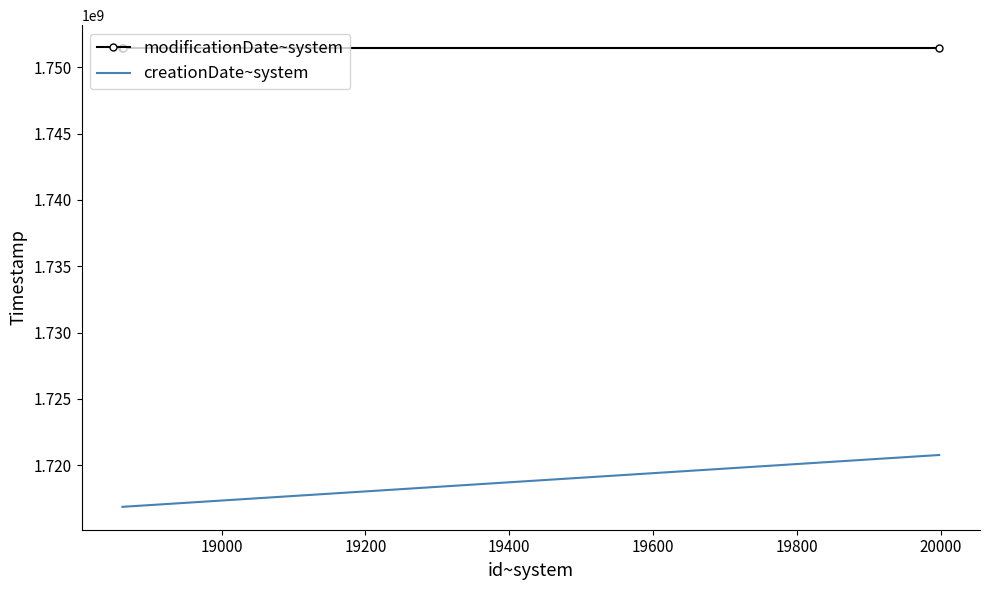

Which series has the largest range (max minus min)?

creationDate~system